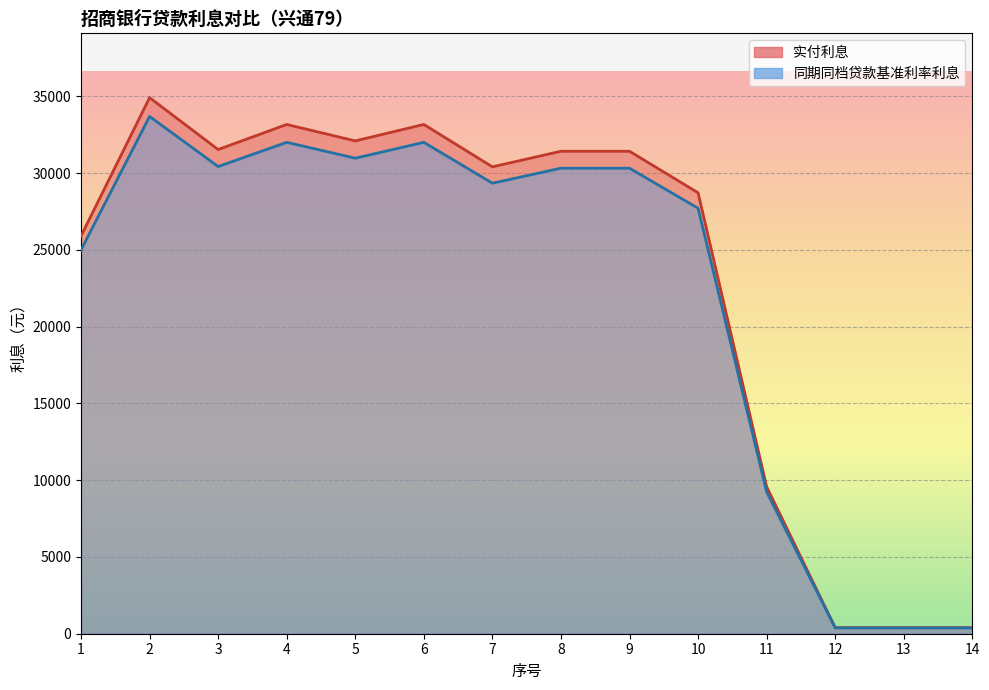

What is the value of the 实付利息 point at the 4th from the left?

33162.7